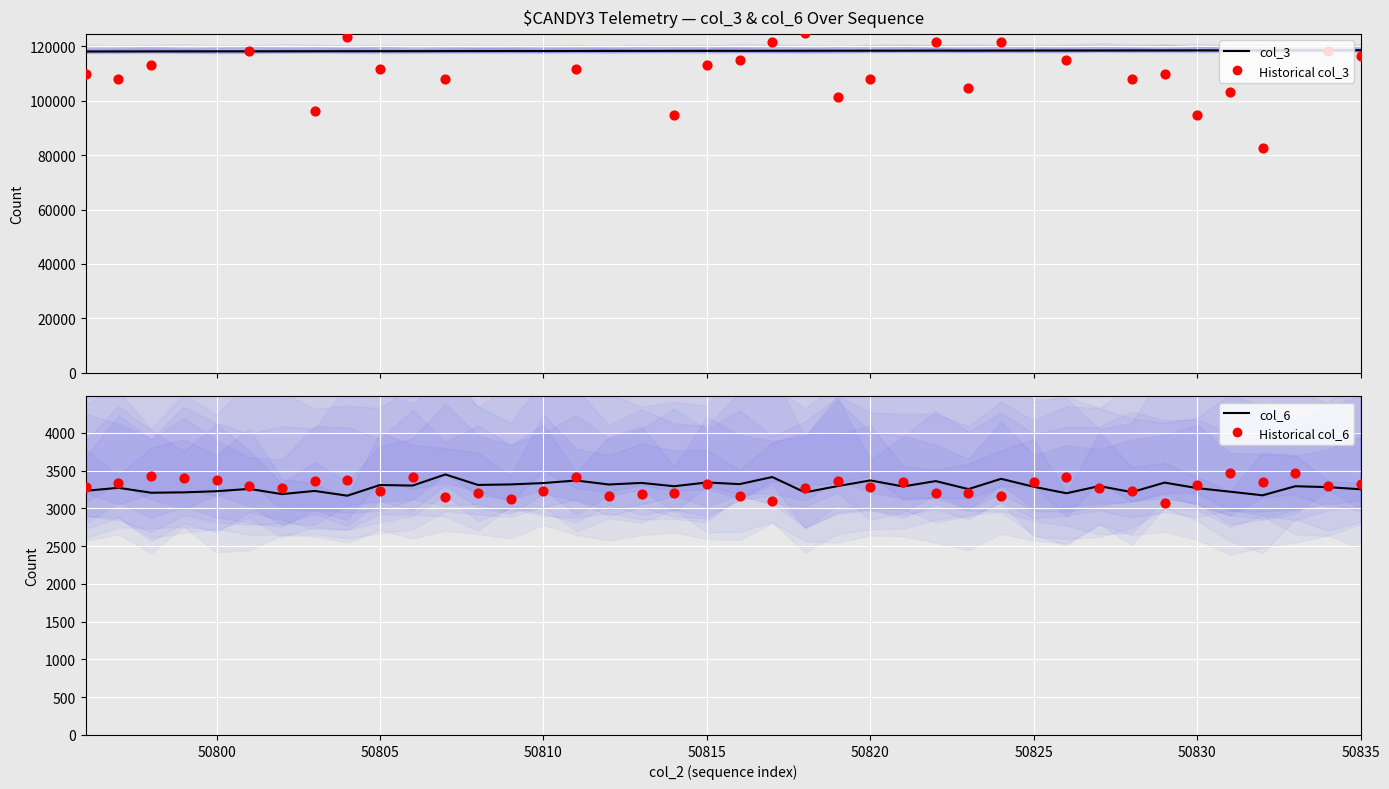

Which series reaches the minimum Y coordinate?

Historical col_6